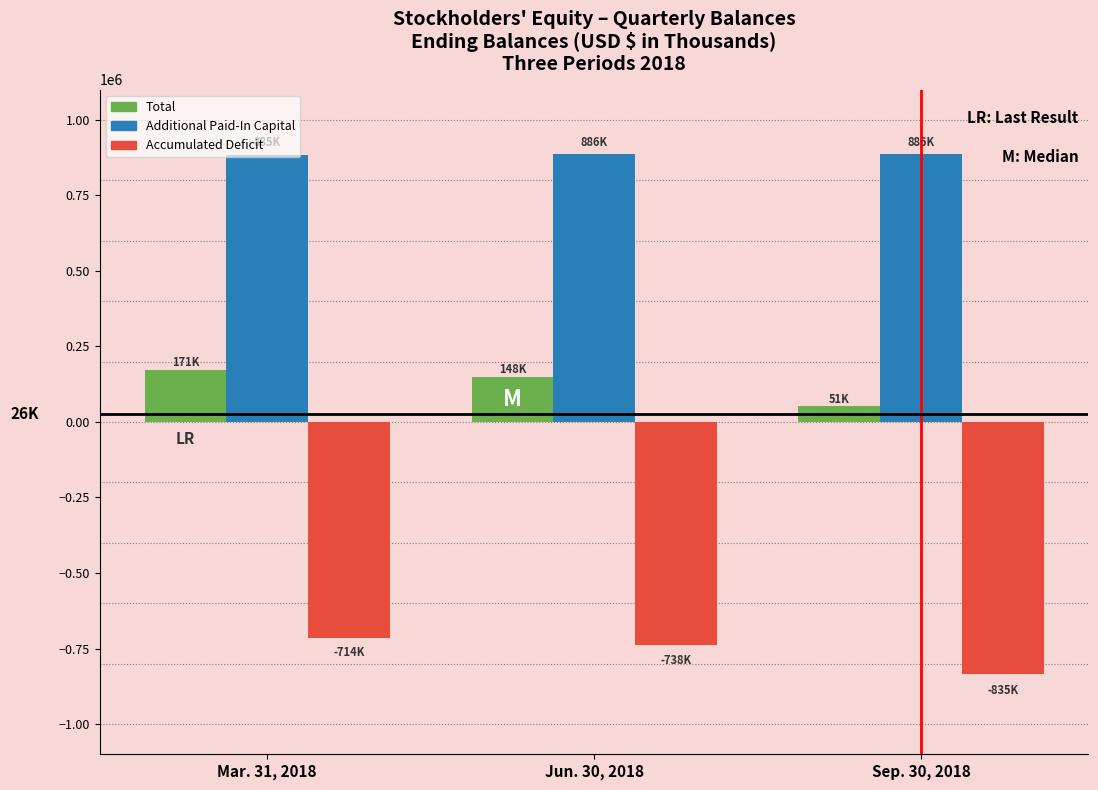

Count the Accumulated Deficit values in the range -834999 to -714138.

3